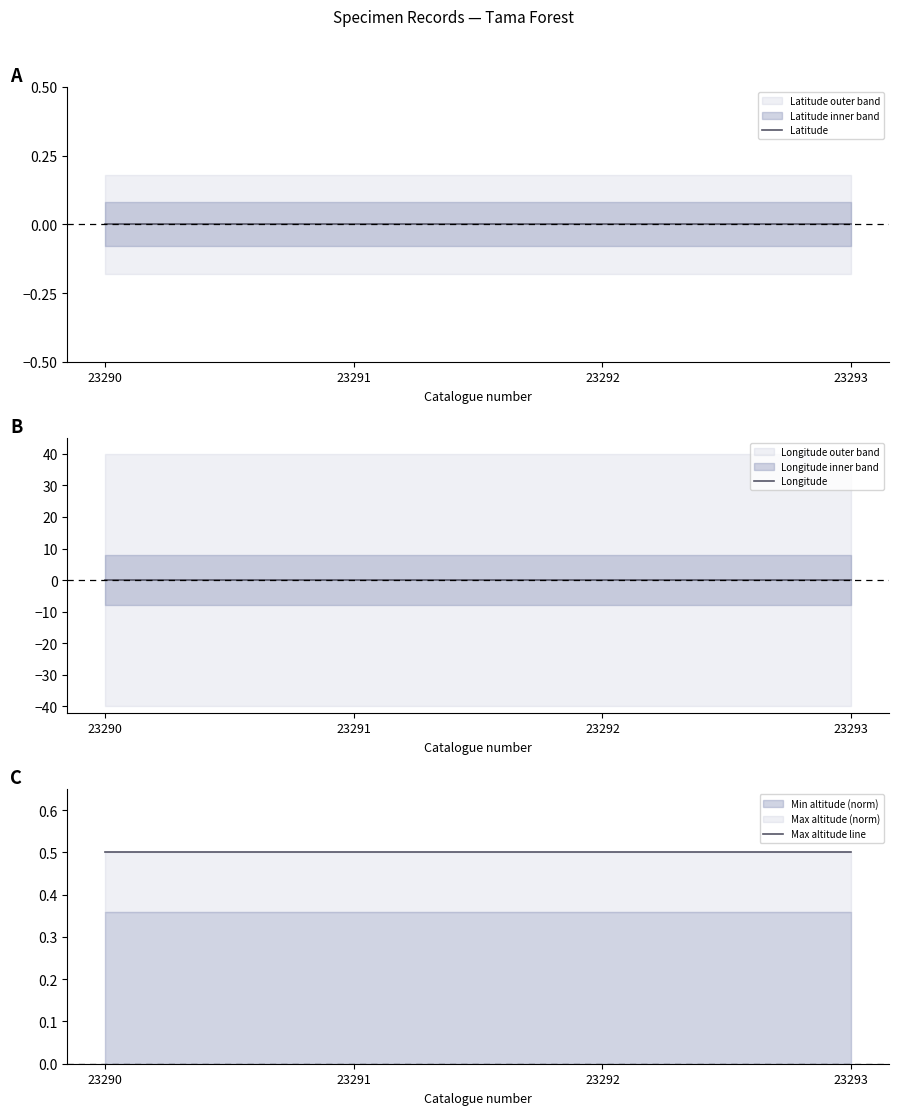

How many data points does each series have?

4